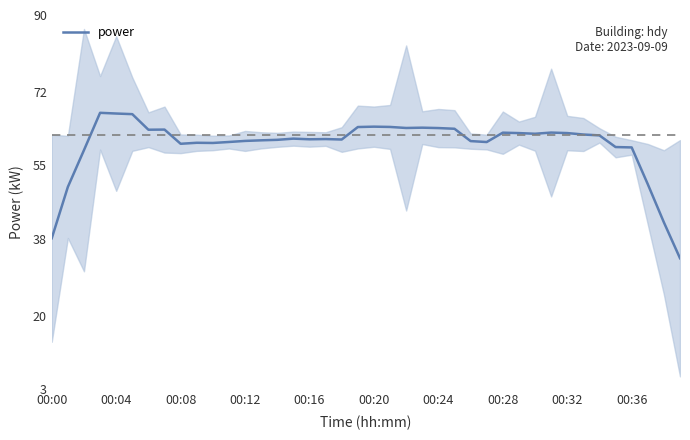

True or false: power has a value of 59.2 at 00:36.

True